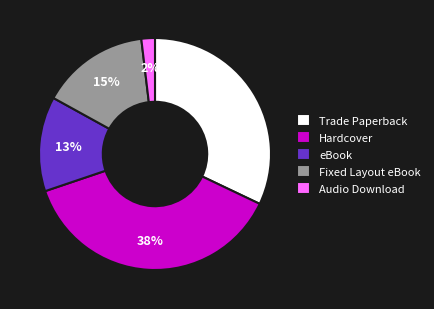

Count the number of slices in the pie.

5